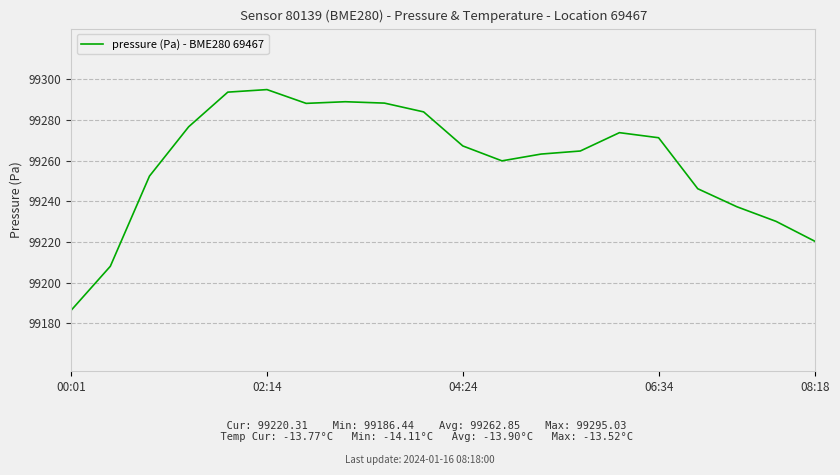

What is the minimum value shown in the chart?

99186.4